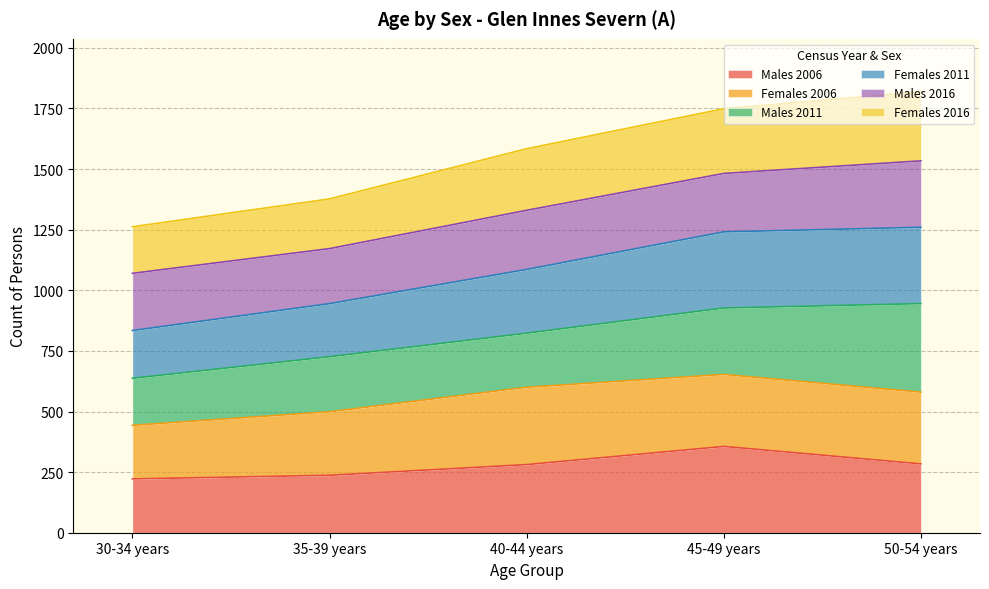

Where is Females 2011 nearest to the value 1047?

40-44 years